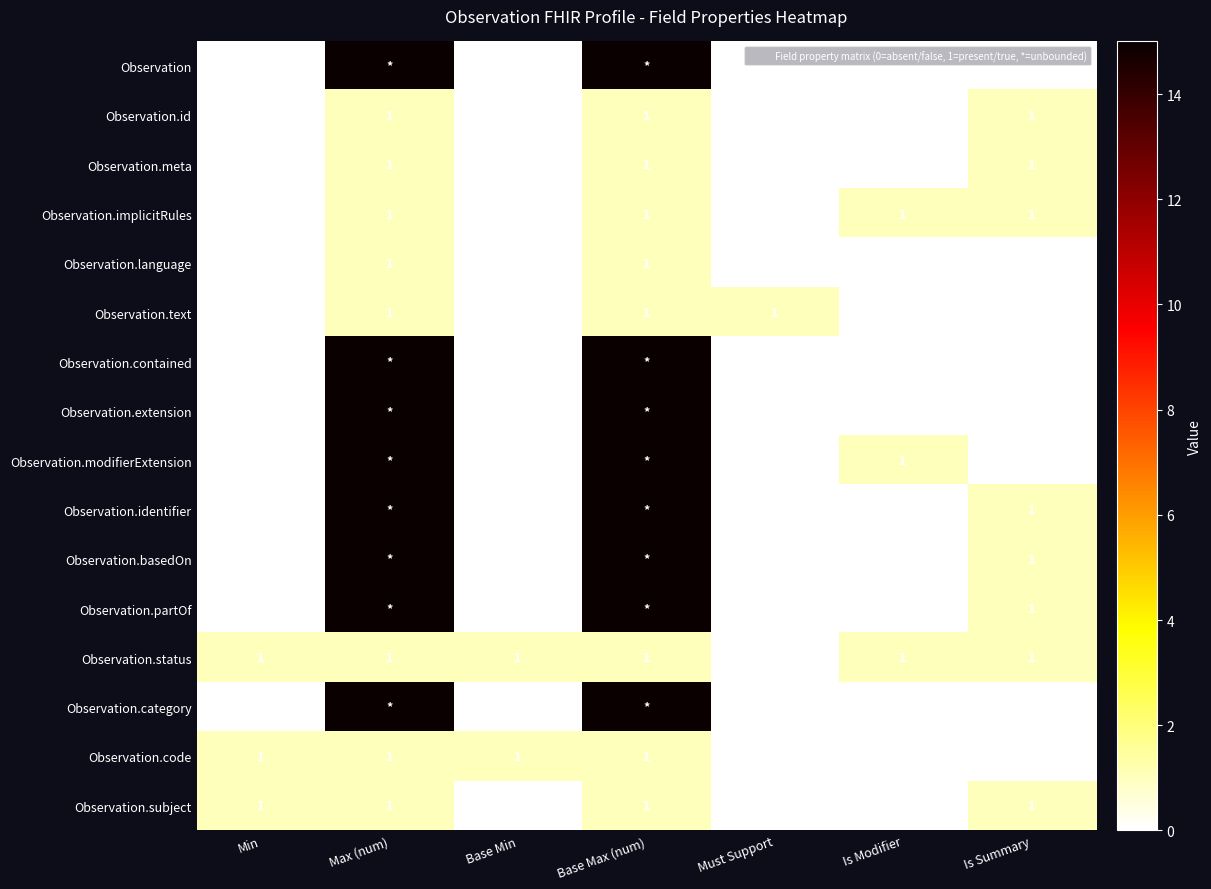

What is the total value across all series at Must Support?

1